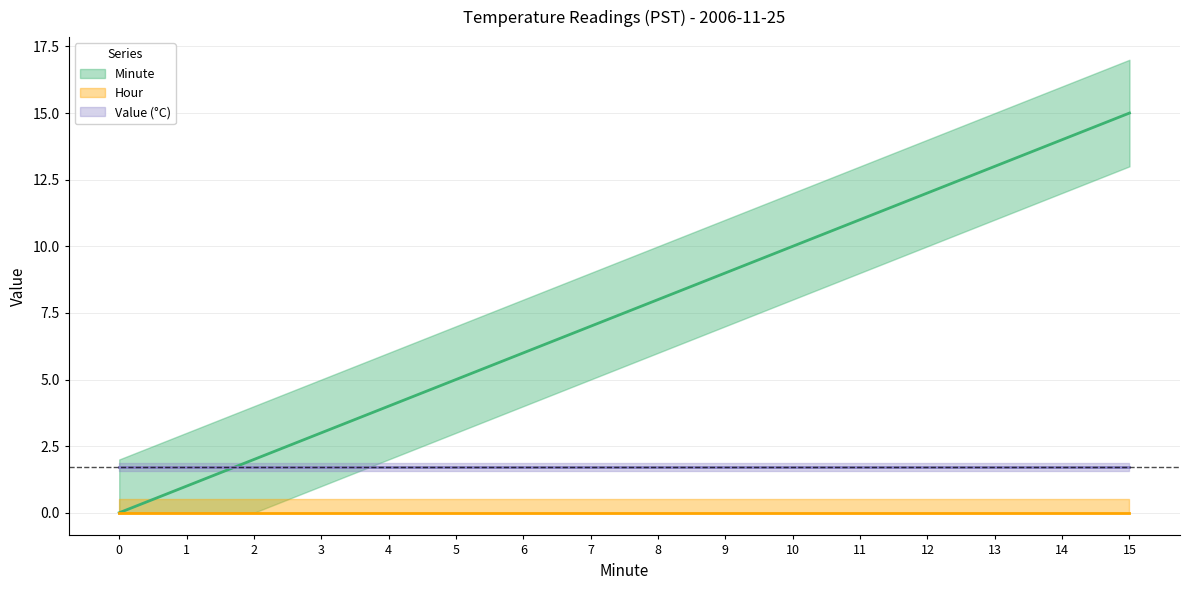

Reading left to right, extract all data points from this chart.

Minute: 0=0.0	1=1.0	2=2.0	3=3.0	4=4.0	5=5.0	6=6.0	7=7.0	8=8.0	9=9.0	10=10.0	11=11.0	12=12.0	13=13.0	14=14.0	15=15.0
Hour: 0=0.0	1=0.0	2=0.0	3=0.0	4=0.0	5=0.0	6=0.0	7=0.0	8=0.0	9=0.0	10=0.0	11=0.0	12=0.0	13=0.0	14=0.0	15=0.0
Value: 0=1.7	1=1.7	2=1.7	3=1.7	4=1.7	5=1.7	6=1.7	7=1.7	8=1.7	9=1.7	10=1.7	11=1.7	12=1.7	13=1.7	14=1.7	15=1.7